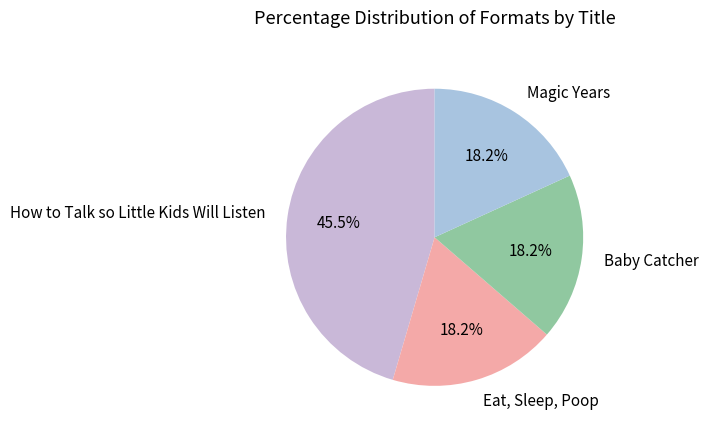

Is there a majority slice in this chart?

No